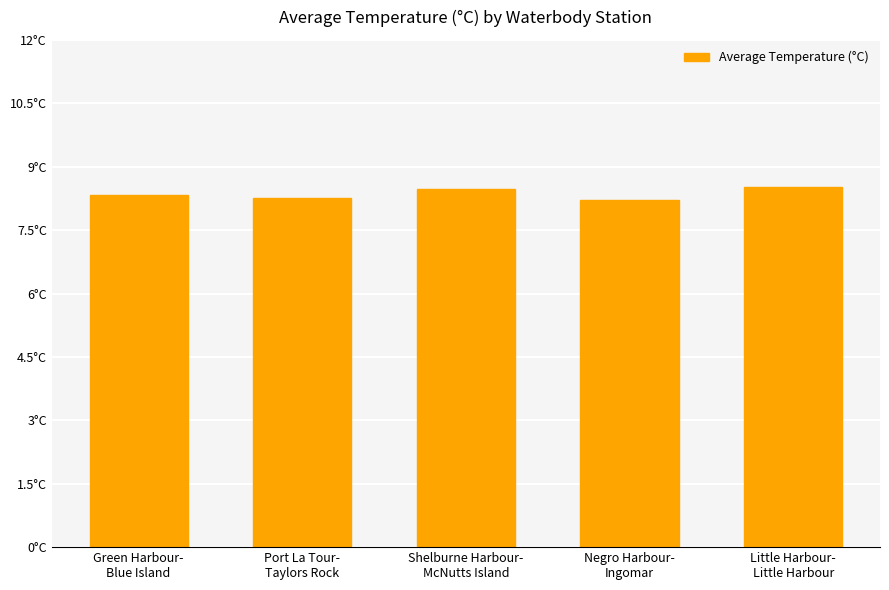

The value at Negro Harbour-
Ingomar is 3.3. True or false?

False